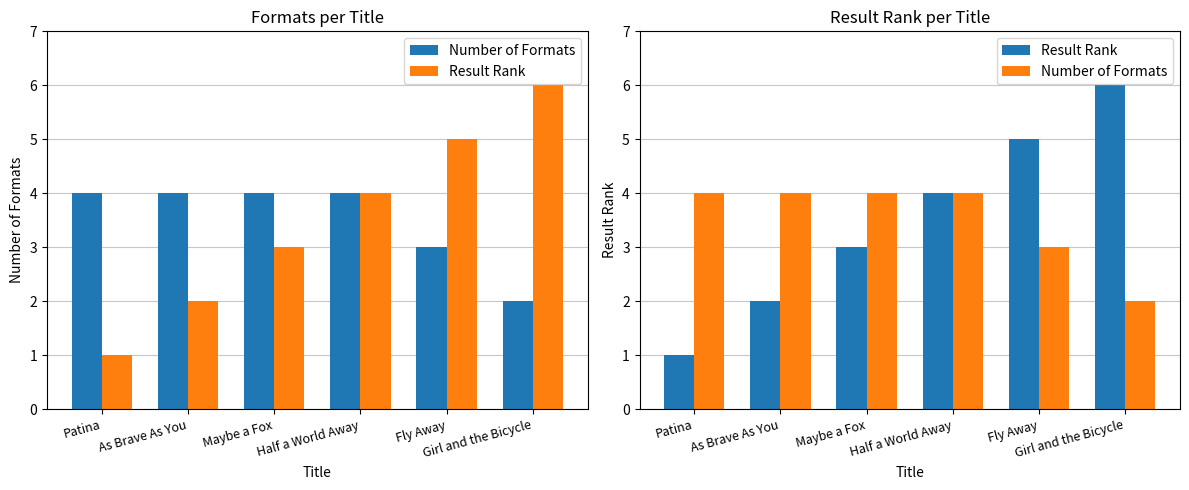

The Result Rank series shows 6 at Girl and the Bicycle. True or false?

True